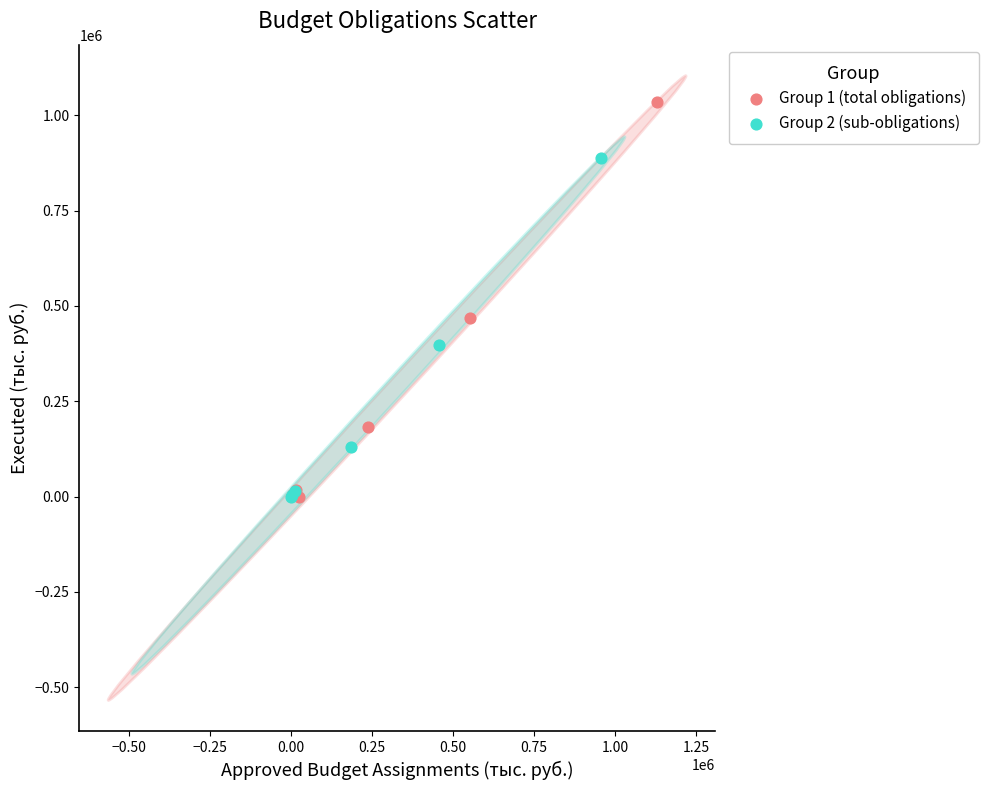

Which series contains the highest Y value?

Group 1 (total obligations)